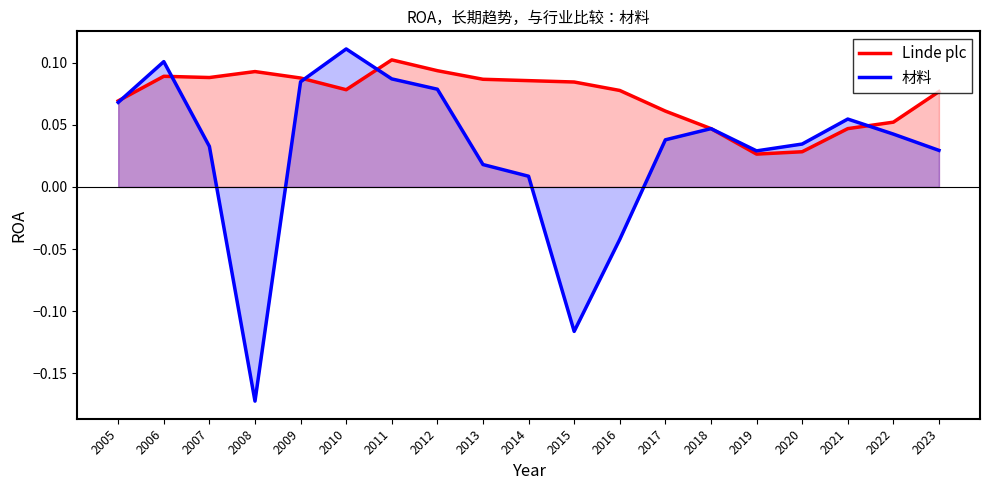

Rank the series by their average value, from lowest to highest.

材料, Linde plc